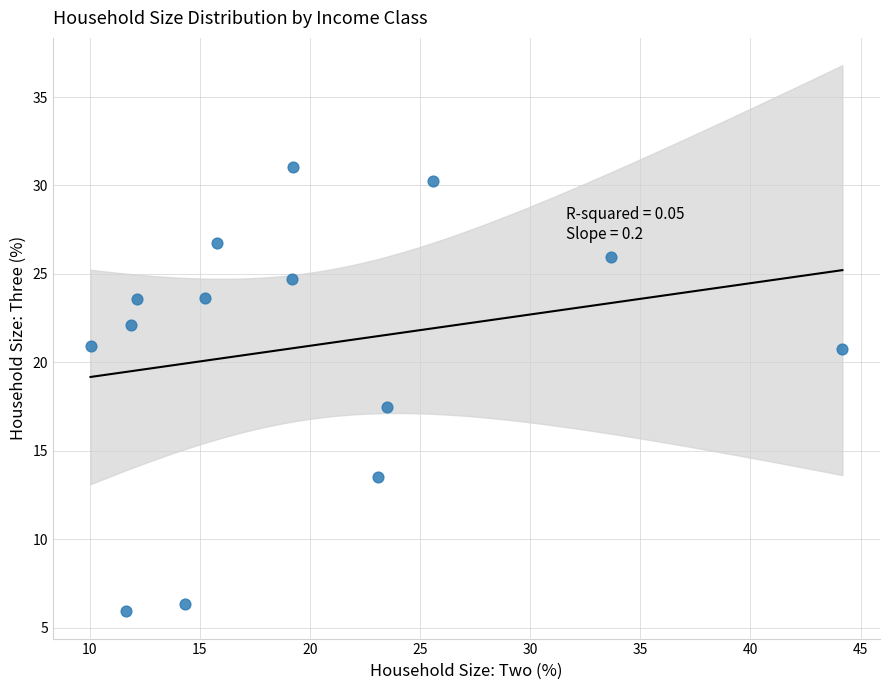

What is the range of Y values (max minus min)?

25.1